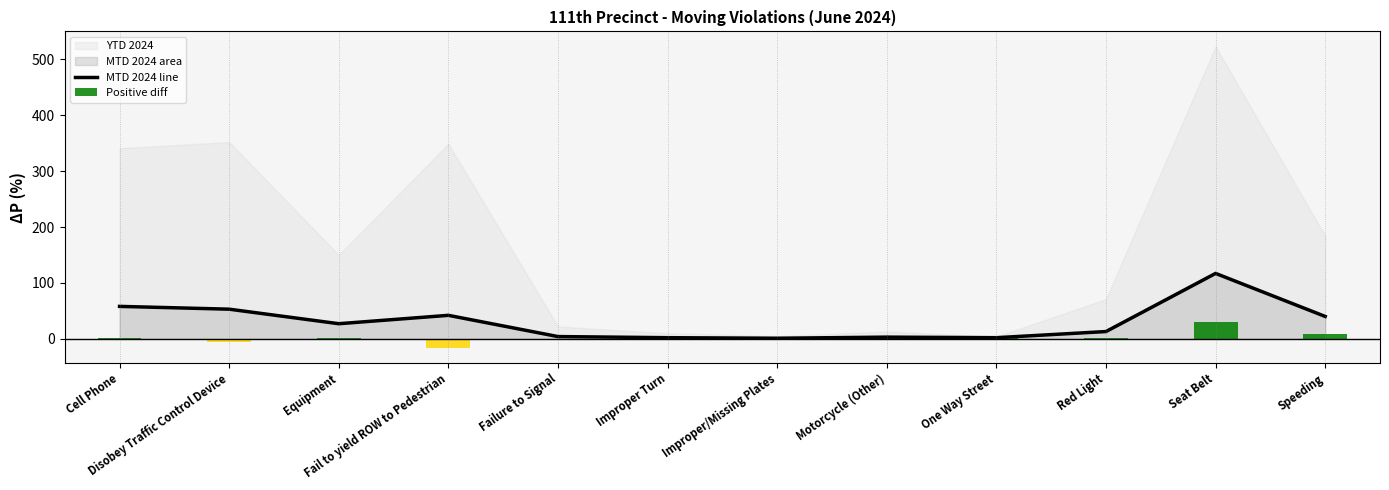

List the labels in order of value, smallest first.

Improper/Missing Plates, Improper Turn, One Way Street, Motorcycle (Other), Failure to Signal, Red Light, Equipment, Speeding, Fail to yield ROW to Pedestrian, Disobey Traffic Control Device, Cell Phone, Seat Belt